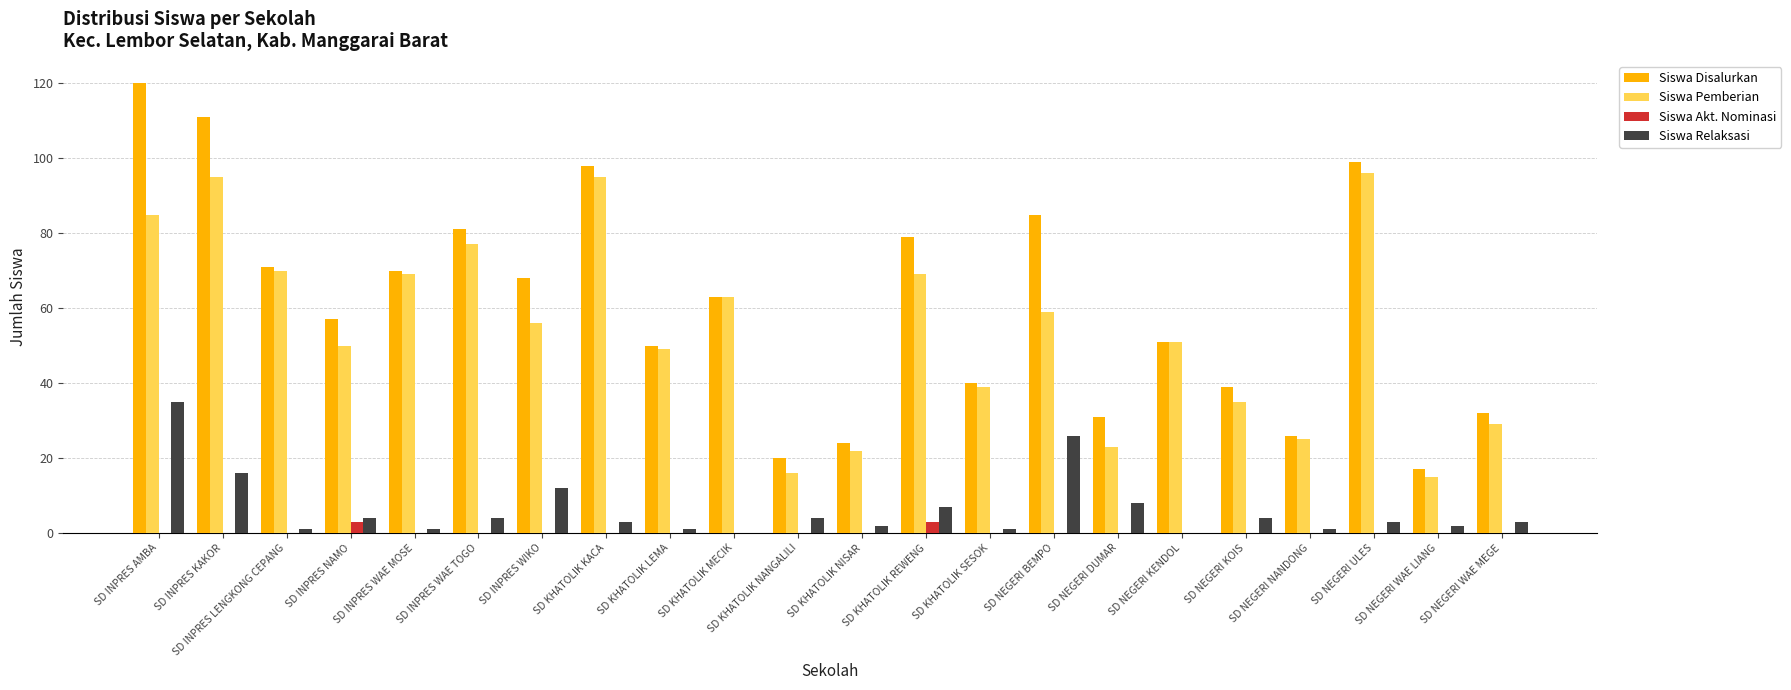

True or false: Siswa Disalurkan has a value of 25 at SD INPRES LENGKONG CEPANG.

False